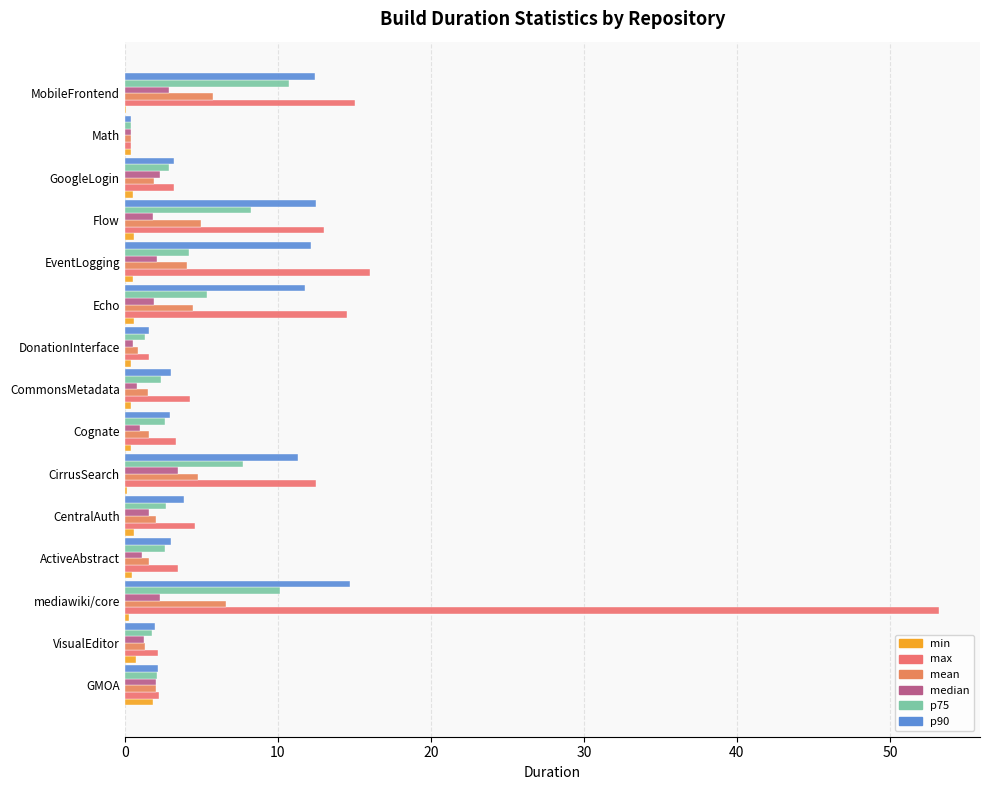

What are all the series names shown in the legend?

min, max, mean, median, p75, p90